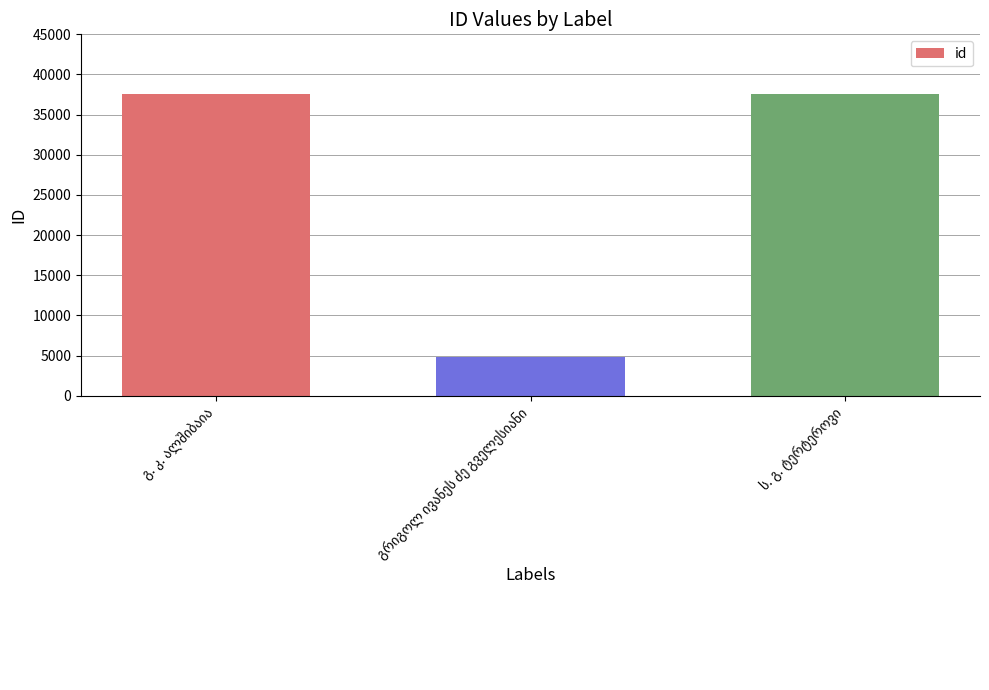

What is the greatest value displayed?

37565